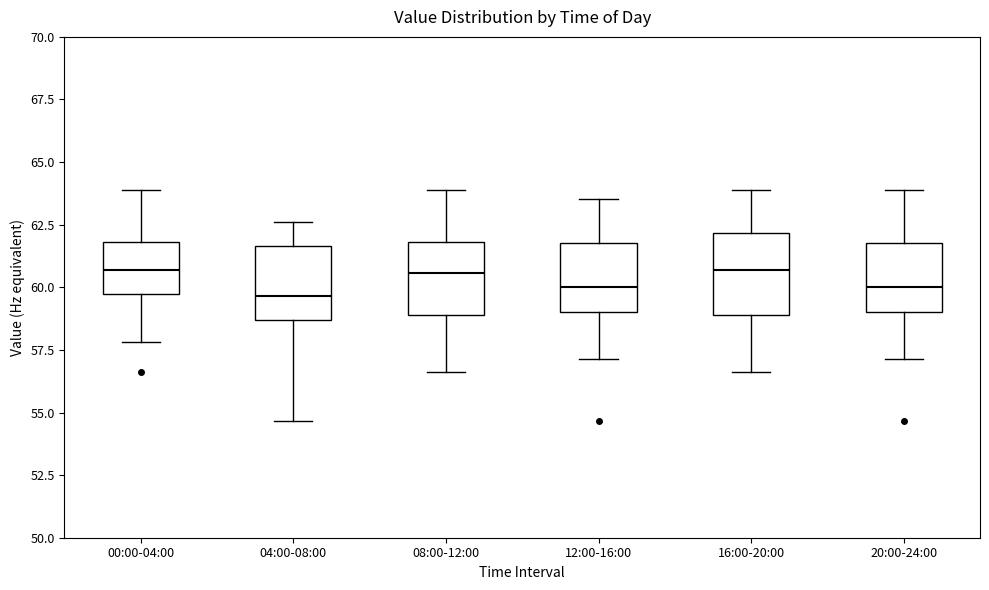

Reading left to right, transcribe this box plot: for each box, give where its median line is, the range the box spans, and where its two whiskers end, as read against the y-axis. The values are not printed on the chart, so give them approximately, as read against the axis.

00:00-04:00: median 60.5, box 59.5 to 62.0, whiskers 58.0 to 64.0
04:00-08:00: median 59.5, box 58.5 to 61.5, whiskers 54.5 to 62.5
08:00-12:00: median 60.5, box 59.0 to 62.0, whiskers 56.5 to 64.0
12:00-16:00: median 60.0, box 59.0 to 62.0, whiskers 57.0 to 63.5
16:00-20:00: median 60.5, box 59.0 to 62.0, whiskers 56.5 to 64.0
20:00-24:00: median 60.0, box 59.0 to 62.0, whiskers 57.0 to 64.0